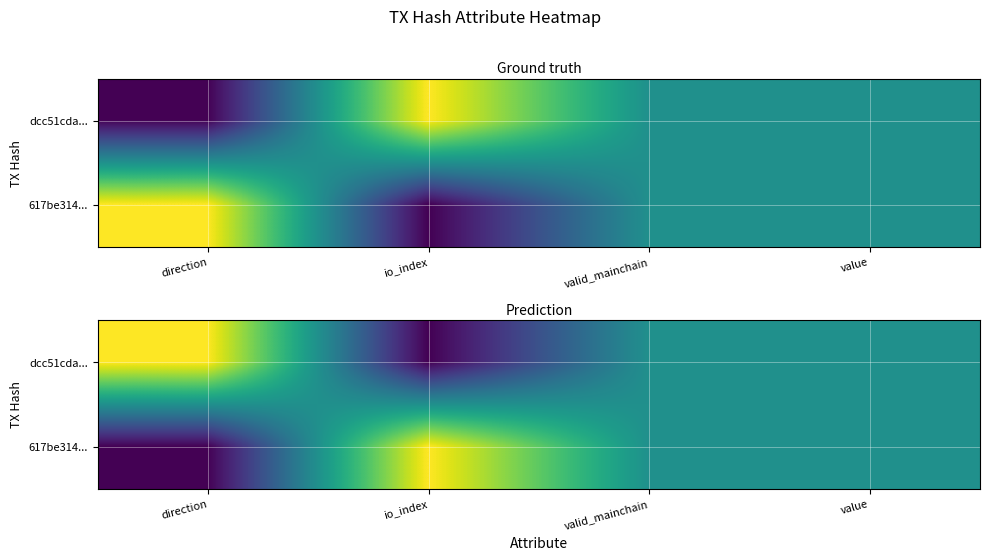

True or false: 617be314... has a value of -0.6 at direction.

False